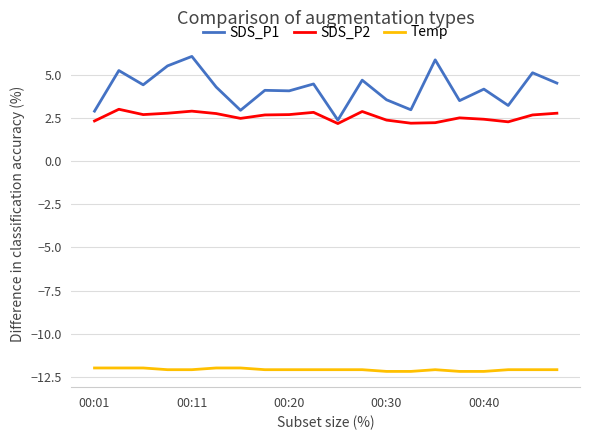

What is the lowest value of the SDS_P1 series?

2.4